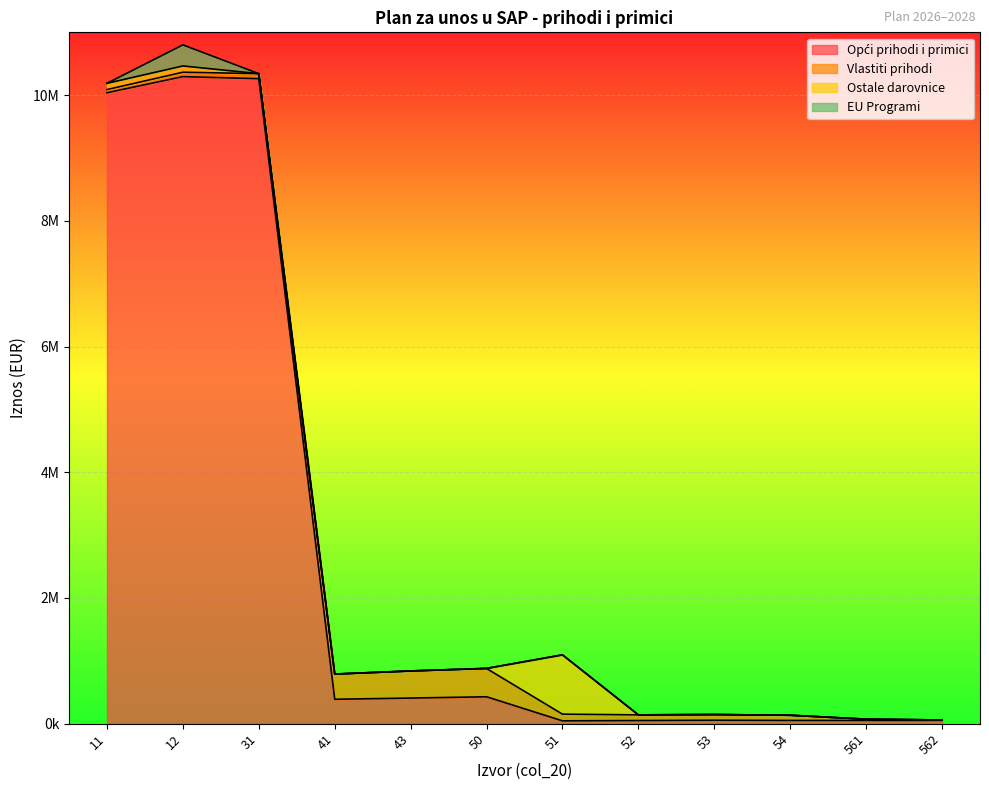

How many data points does each series have?

12